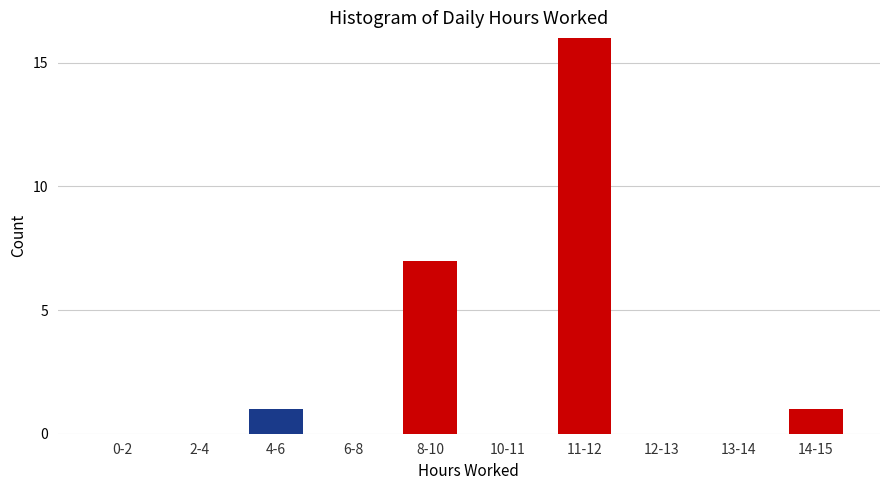

Reading right to left, what are all the values shown in this chart?

14-15=1	13-14=0	12-13=0	11-12=16	10-11=0	8-10=7	6-8=0	4-6=1	2-4=0	0-2=0